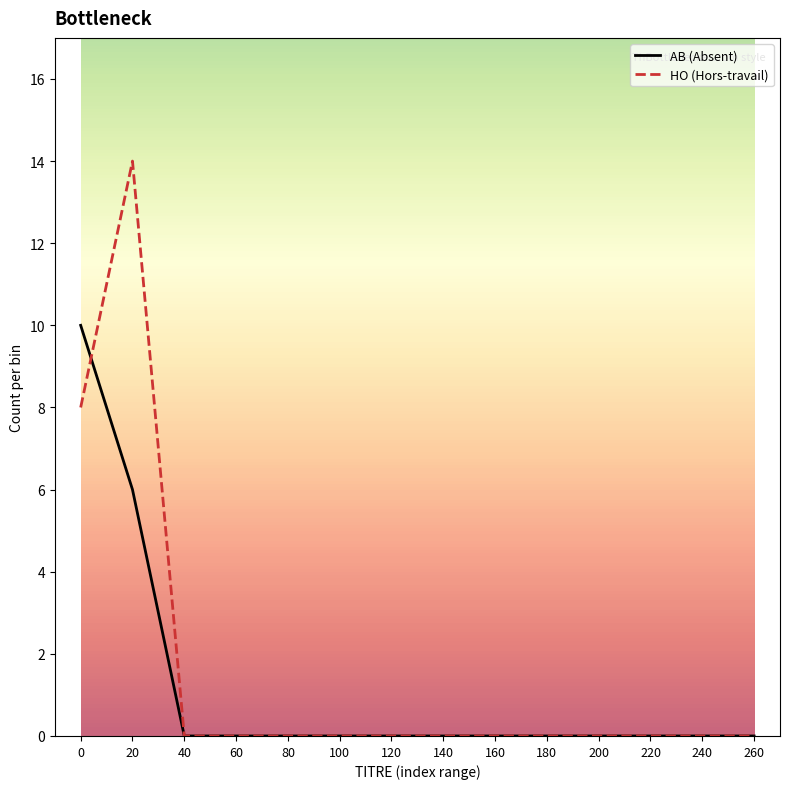

Where do AB (Absent) and HO (Hors-travail) first cross each other?

0 and 20